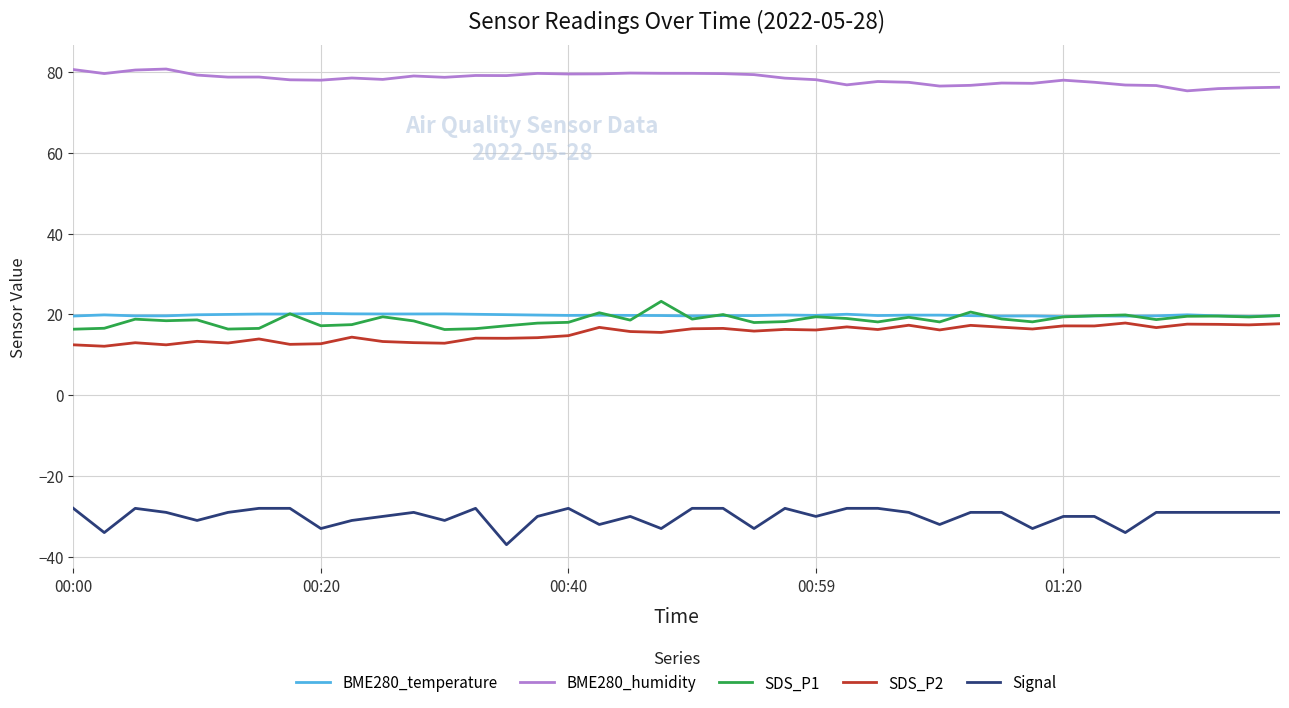

True or false: BME280_humidity and Signal intersect in this chart.

False